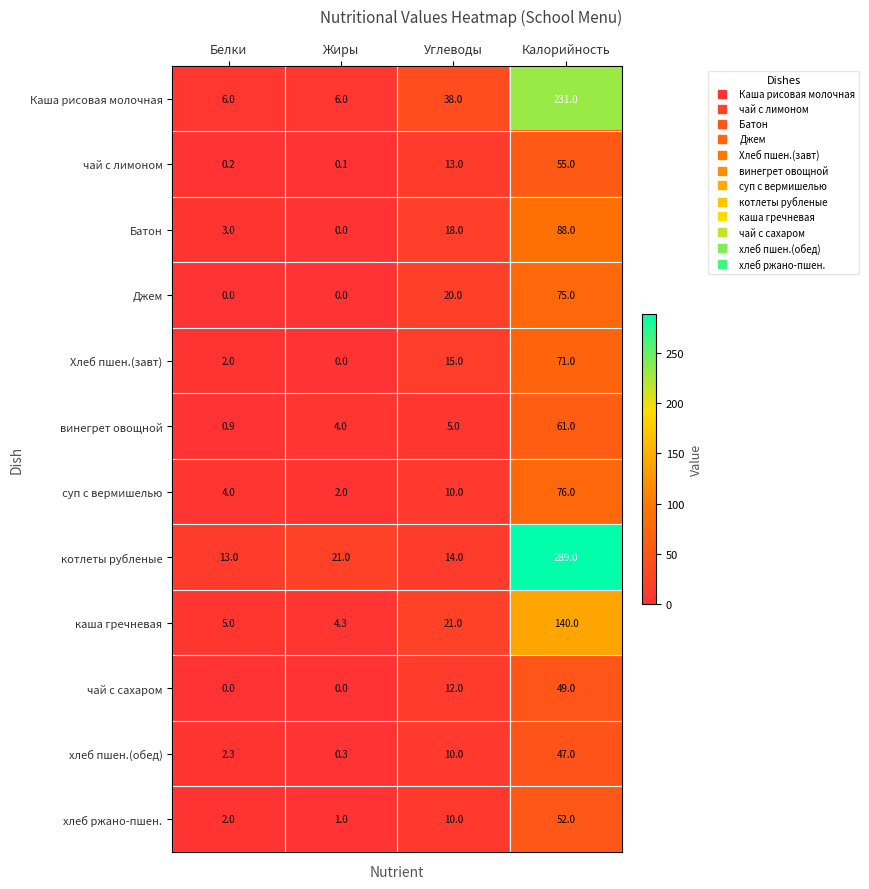

What is the greatest value displayed?

289.0